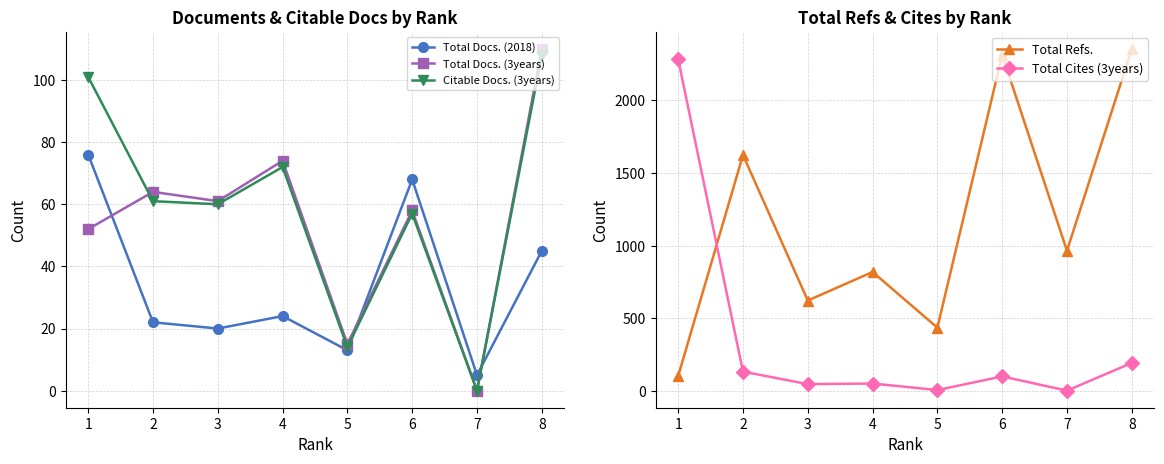

What is the total value across all series at 4?

1037